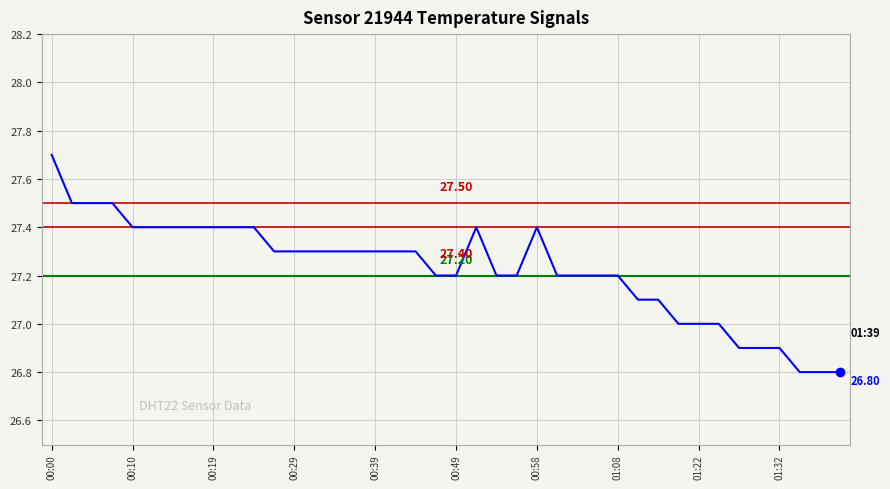

How many lines are shown in the chart?

1